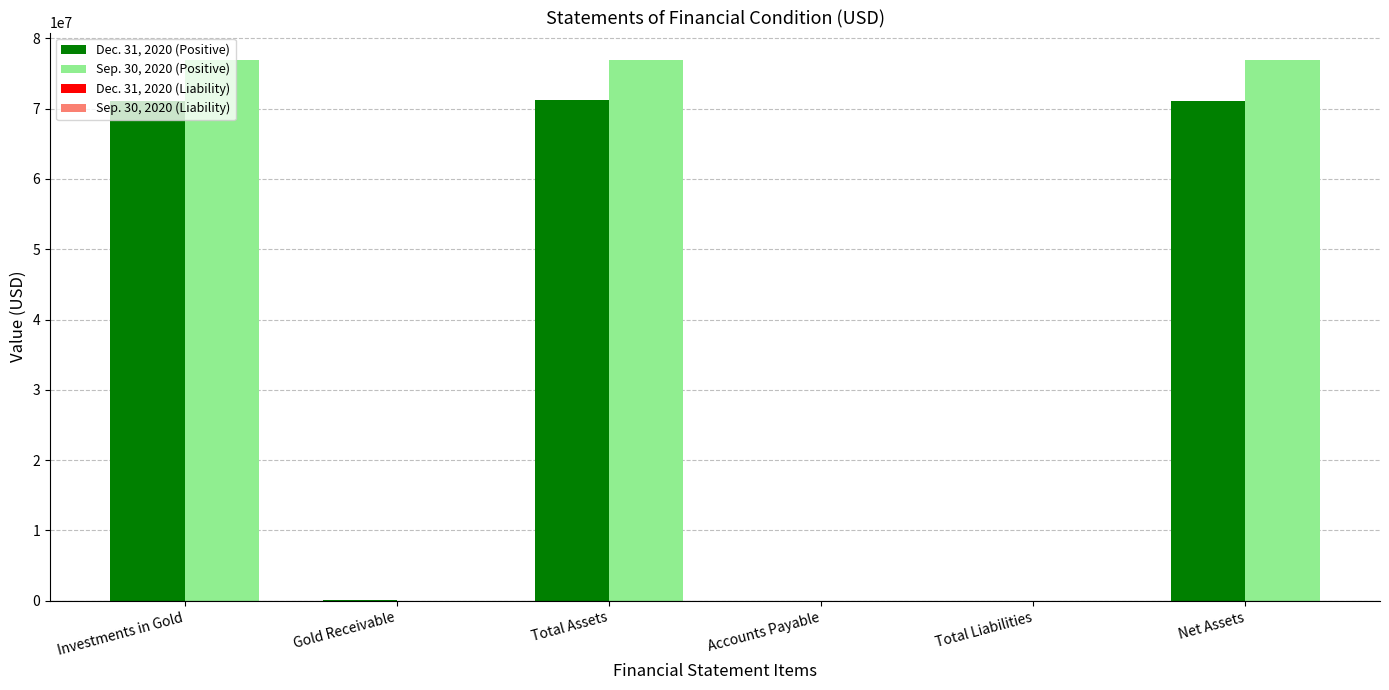

What is the total value across all series at Total Assets?

148159582